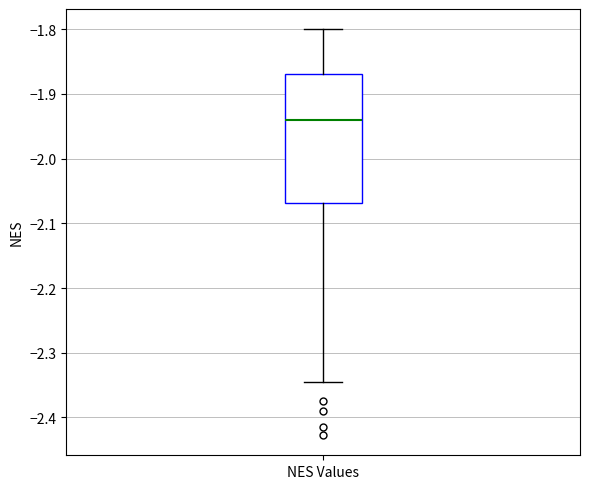

Where does the lower whisker of the box for NES Values end on the y-axis? The values are not printed on the chart, so give them approximately, as read against the axis.

-2.35